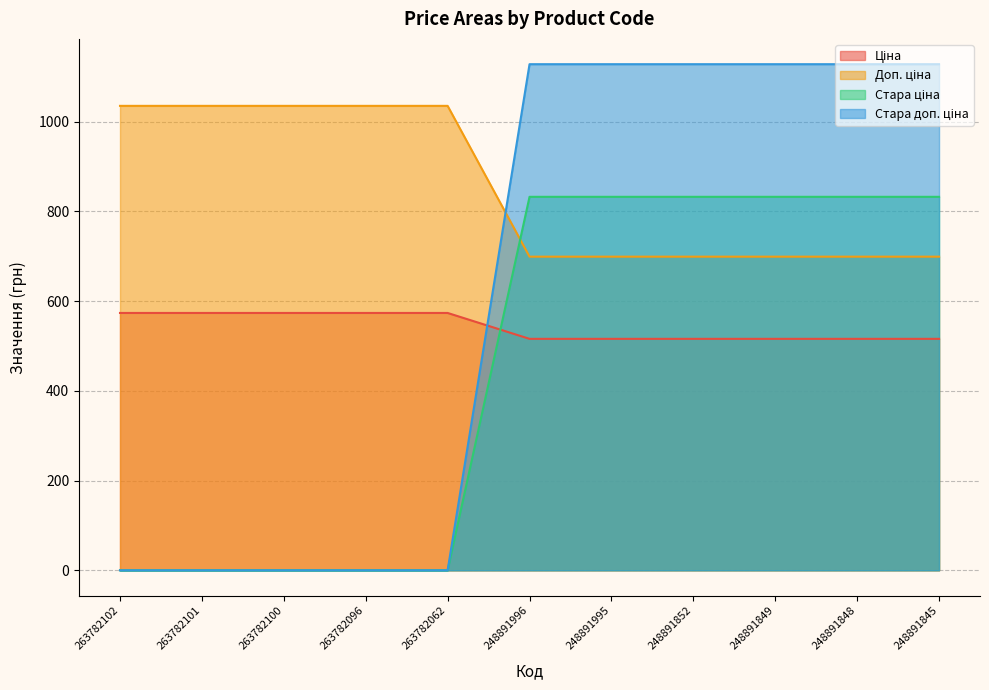

What are all the series names shown in the legend?

Ціна, Доп. ціна, Стара ціна, Стара доп. ціна